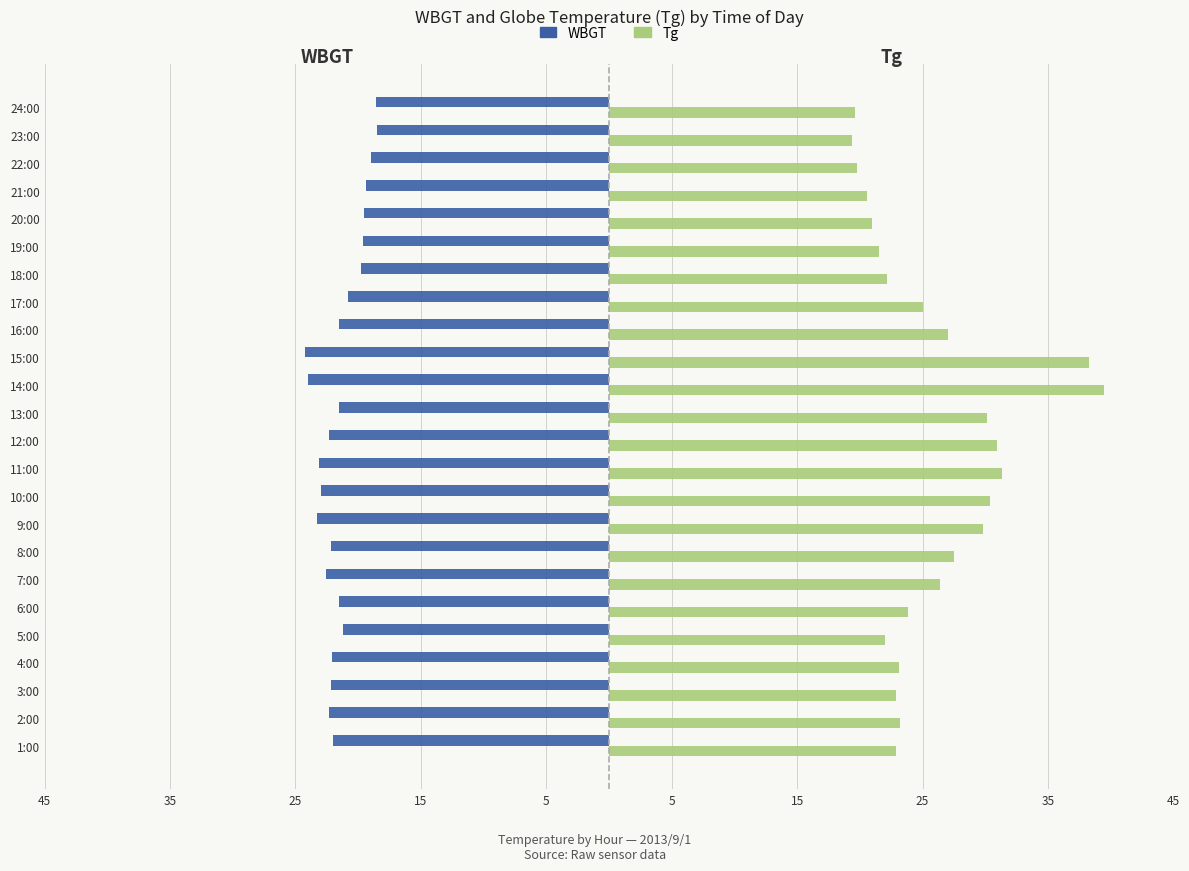

Which series has the largest total across all categories?

Tg